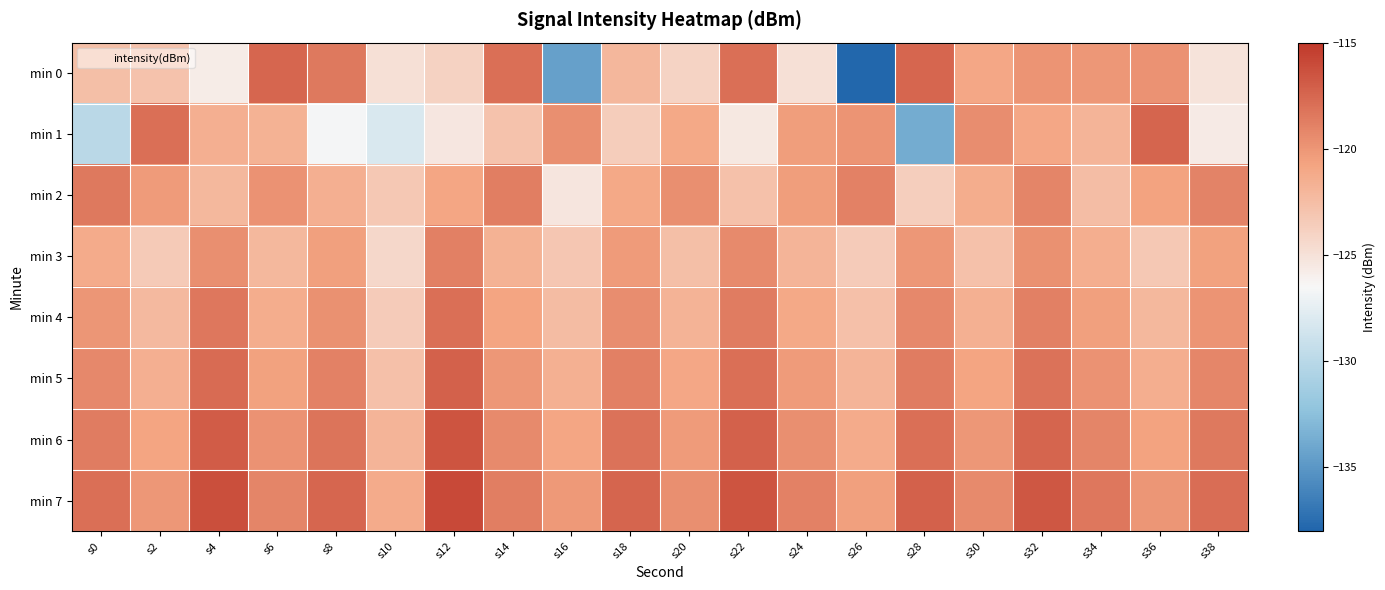

Which series has the widest spread of values?

min 0